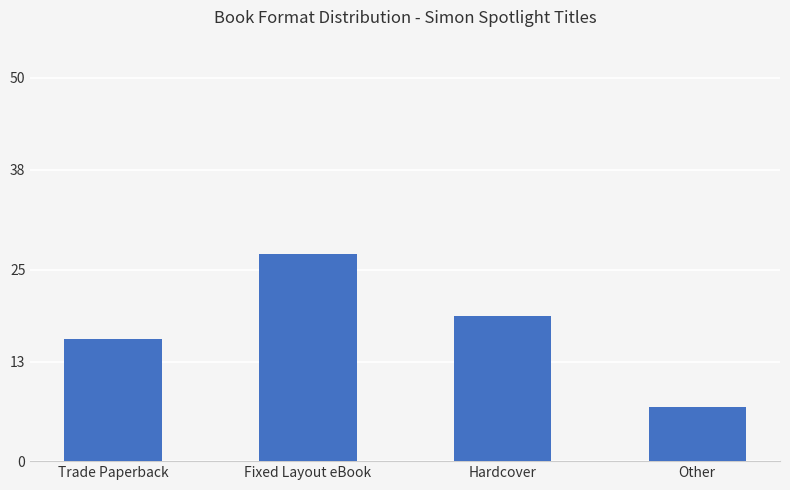

What is the label of the 4th bar from the left?

Other